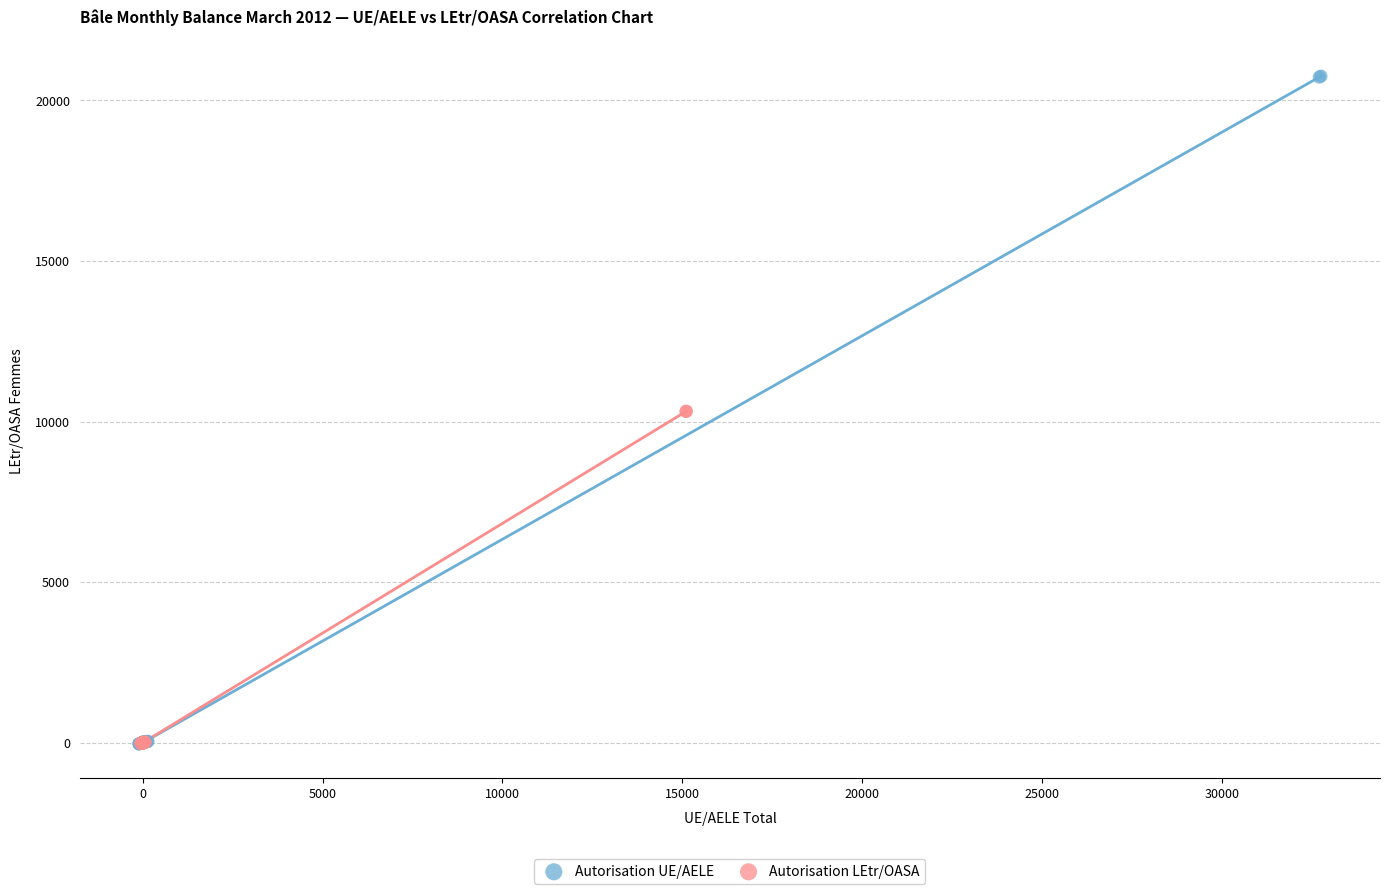

Which series has the widest spread of Y values?

Autorisation UE/AELE